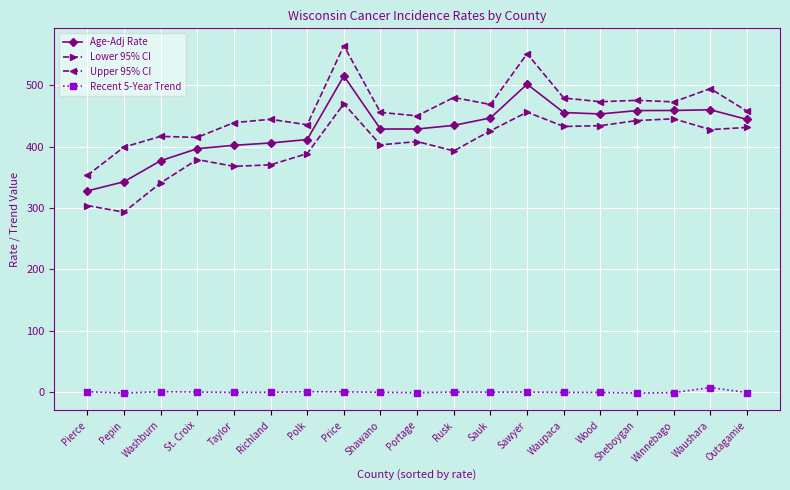

What is the average value of the Recent 5-Year Trend series?

0.3